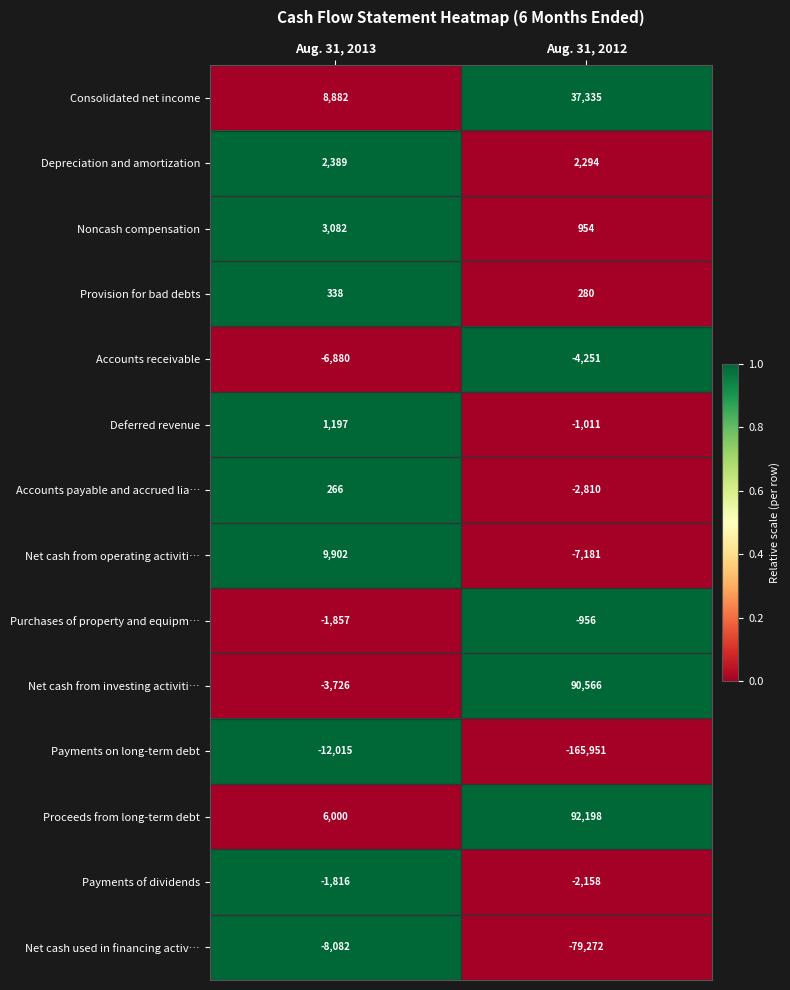

What is the difference between the highest and lowest values at Aug. 31, 2013?

21917